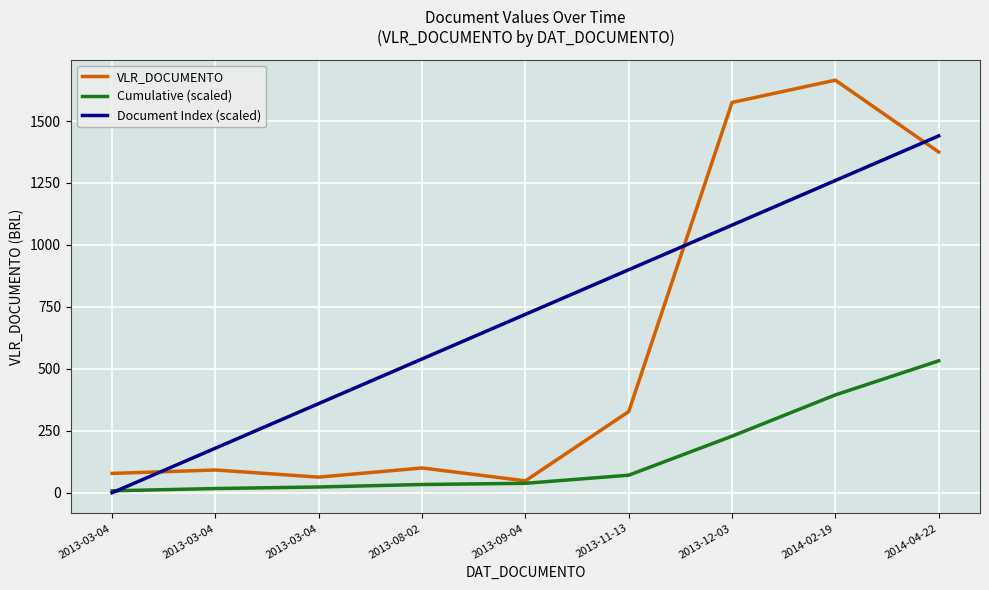

Count the number of data series in this chart.

3